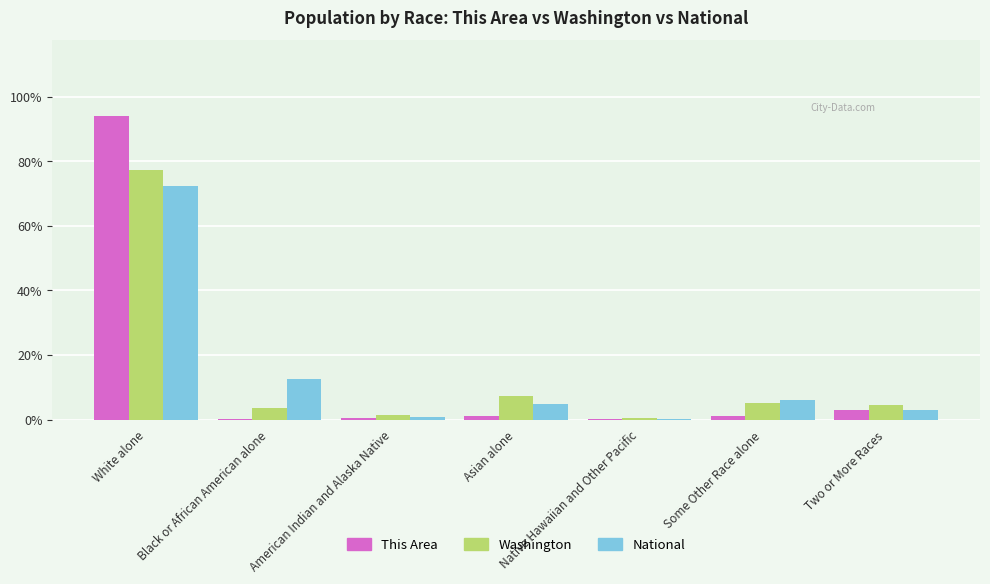

The Washington series shows 4.7 at Two or More Races. True or false?

True